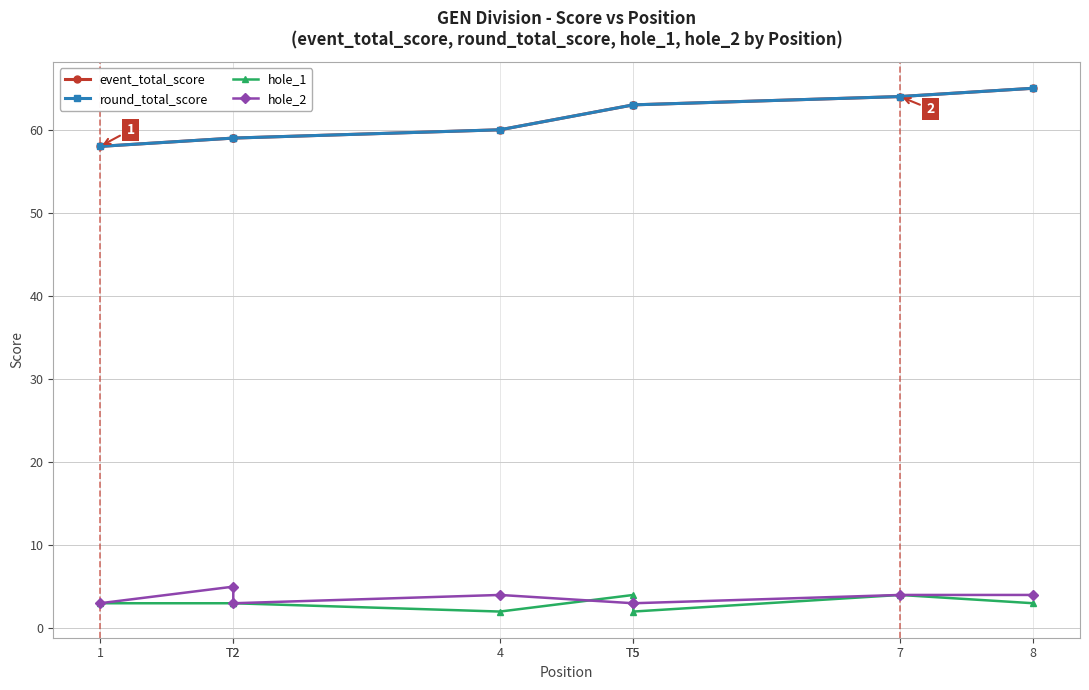

What is the maximum value for hole_1?

4